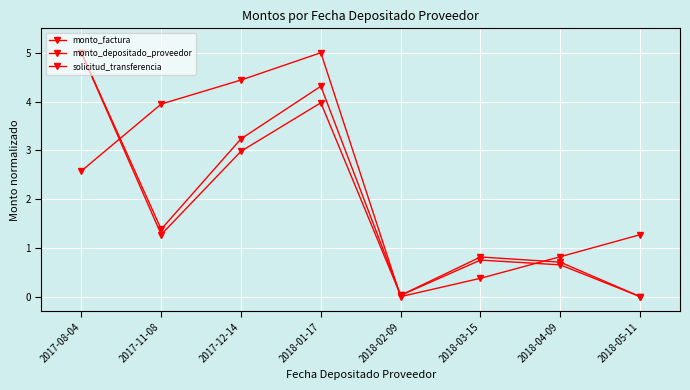

Read the monto_factura value at 2017-11-08.

1.4